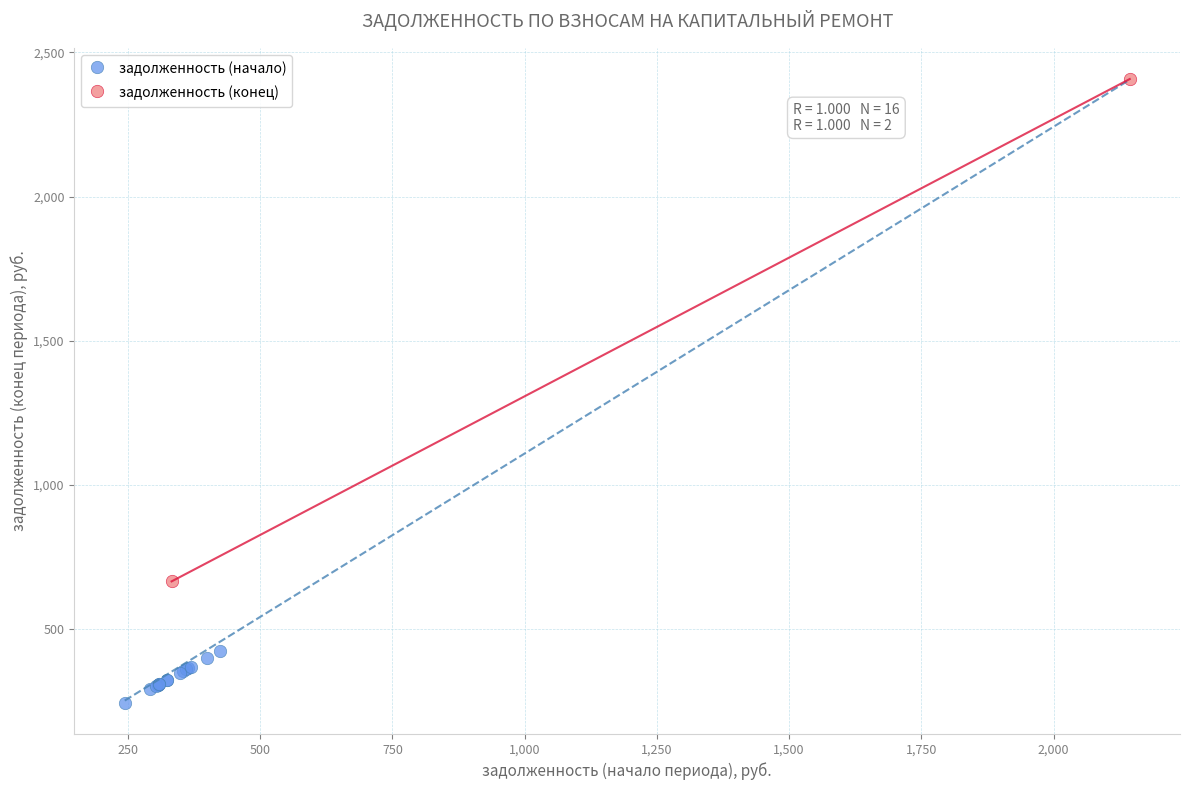

Which series has the largest Y range (max minus min)?

задолженность (конец)